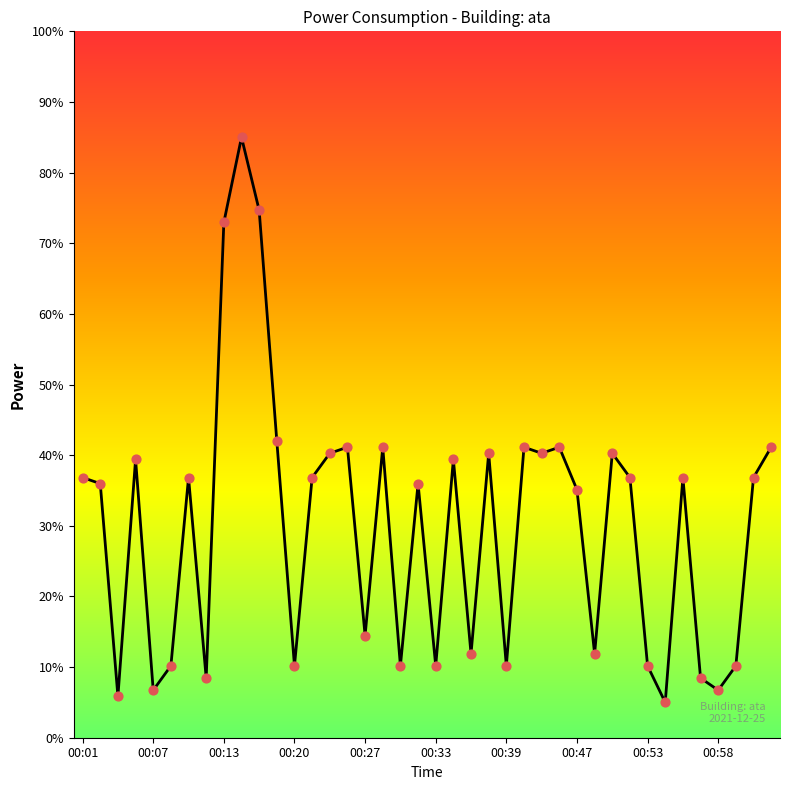

What is the greatest value displayed?

85.0